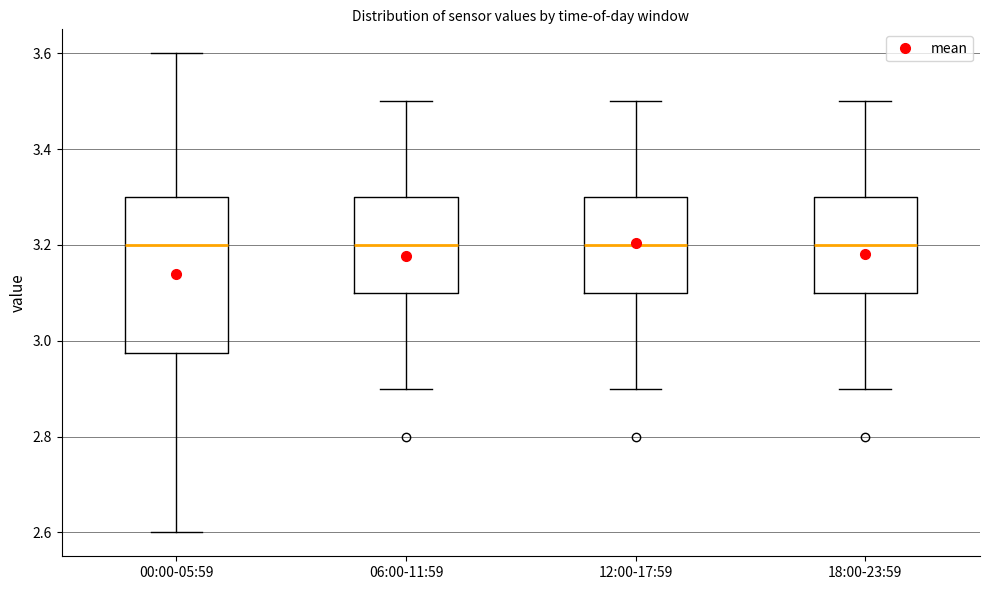

Reading left to right, read every box against the y-axis: the position of its median line, the range the box covers, and the ends of its whiskers. The values are not printed on the chart, so give them approximately, as read against the axis.

00:00-05:59: median 3.20, box 2.98 to 3.30, whiskers 2.60 to 3.60
06:00-11:59: median 3.20, box 3.10 to 3.30, whiskers 2.90 to 3.50
12:00-17:59: median 3.20, box 3.10 to 3.30, whiskers 2.90 to 3.50
18:00-23:59: median 3.20, box 3.10 to 3.30, whiskers 2.90 to 3.50